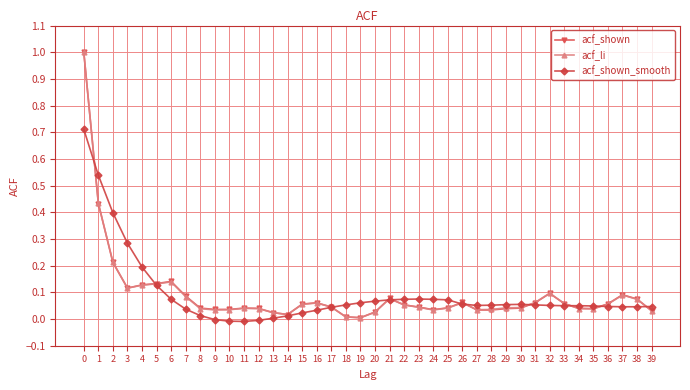

What are all the series names shown in the legend?

acf_shown, acf_li, acf_shown_smooth